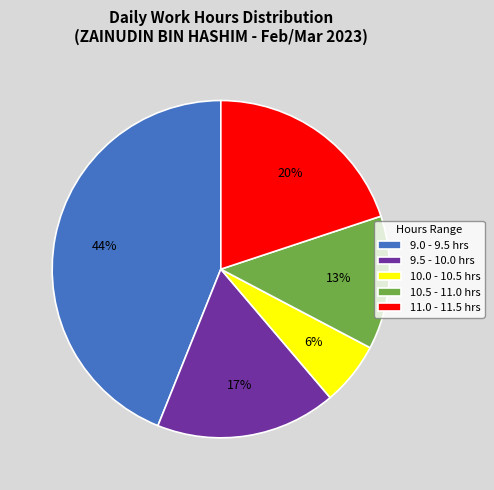

True or false: 9.0 - 9.5 hrs accounts for 29% of the total.

False